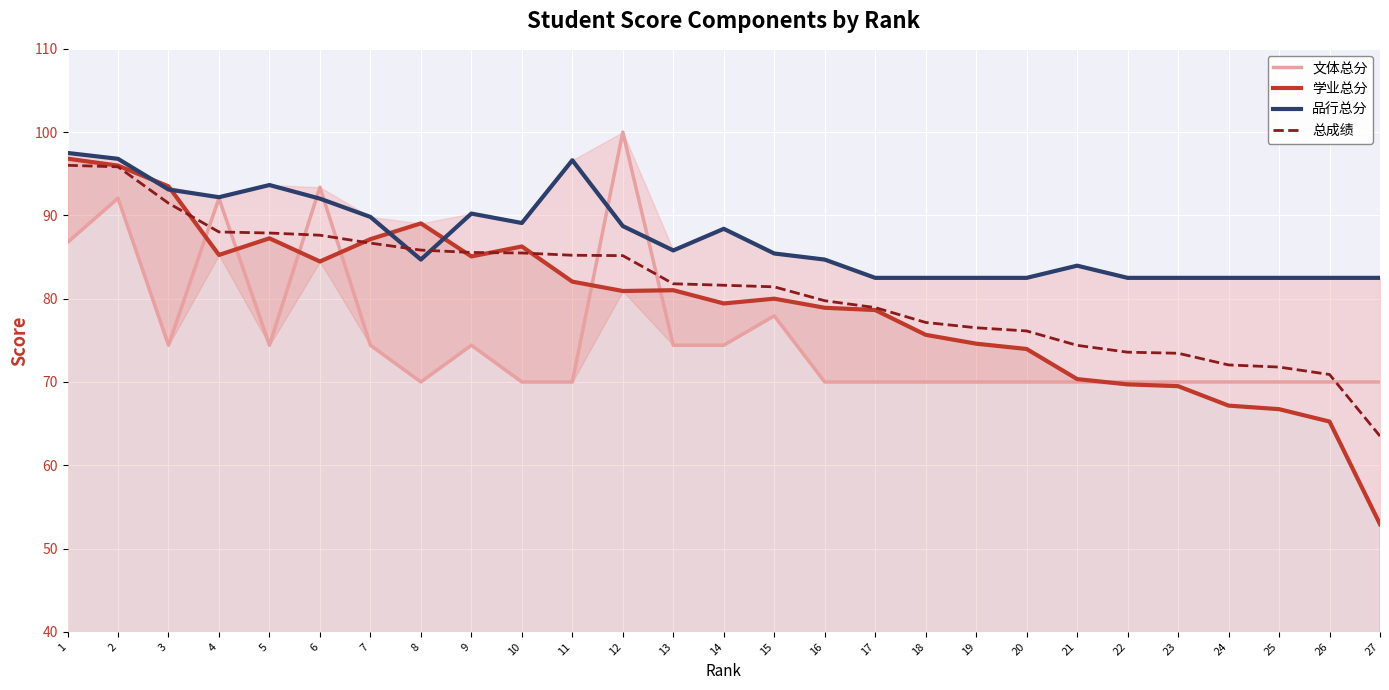

Which series has the widest spread of values?

学业总分